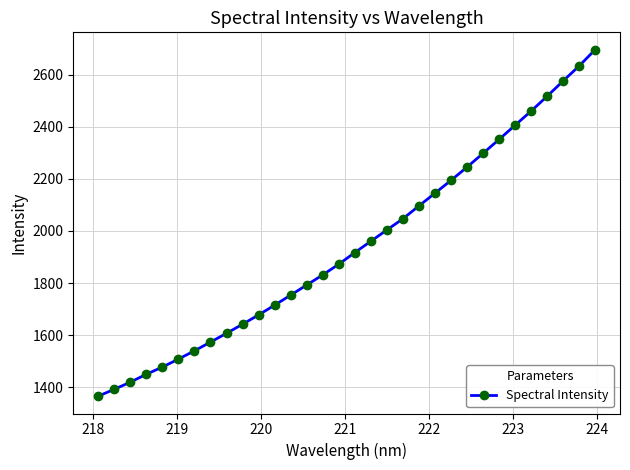

What is the maximum value shown in the chart?

2696.3